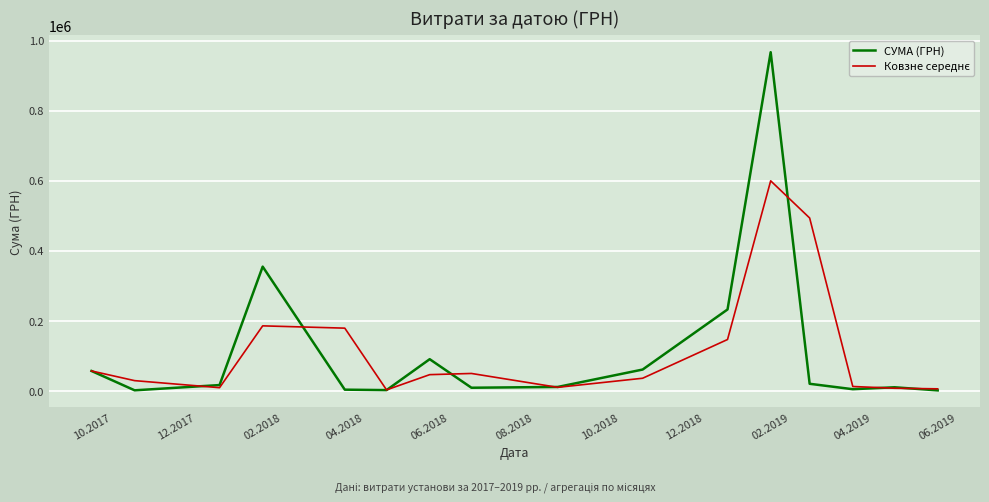

Count the number of data series in this chart.

2